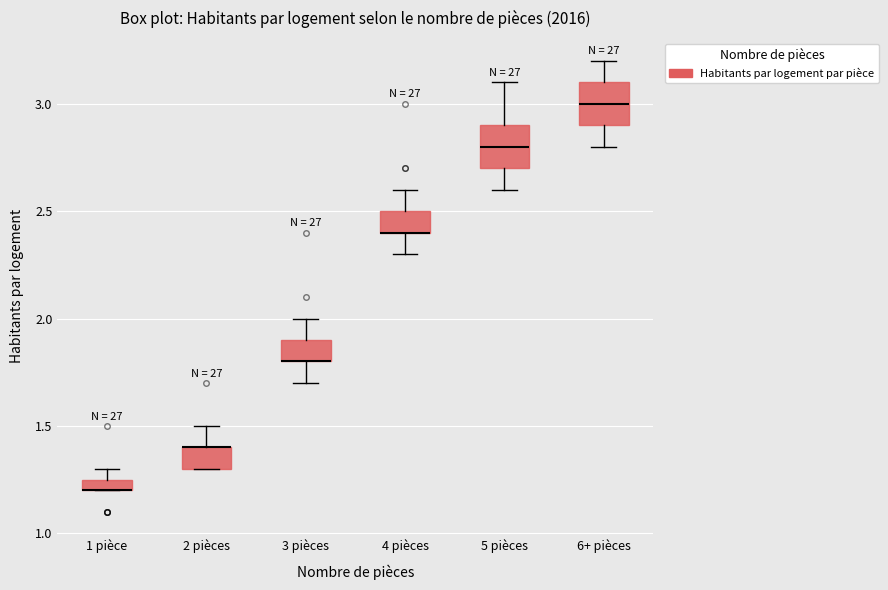

Where is the upper edge of the box for 3 pièces on the y-axis? The values are not printed on the chart, so give them approximately, as read against the axis.

1.90